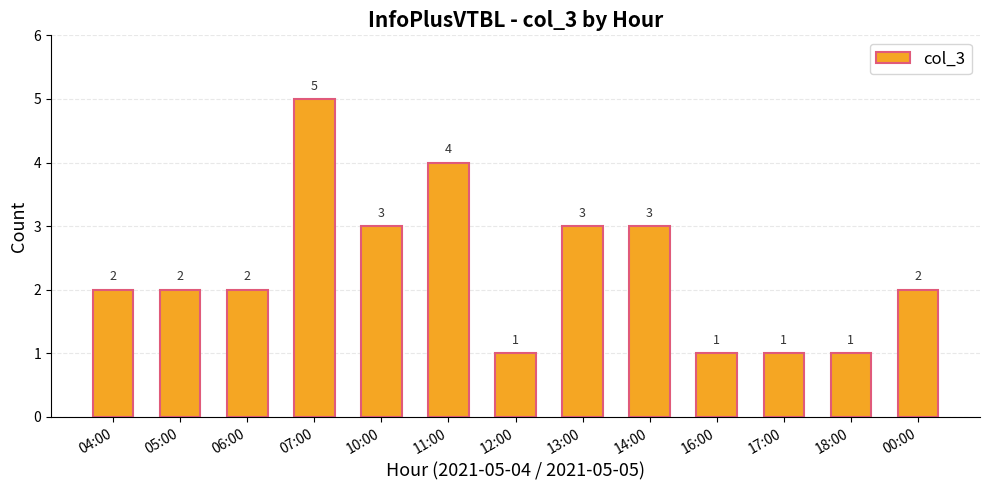

Reading left to right, what are all the values shown in this chart?

04:00=2	05:00=2	06:00=2	07:00=5	10:00=3	11:00=4	12:00=1	13:00=3	14:00=3	16:00=1	17:00=1	18:00=1	00:00=2